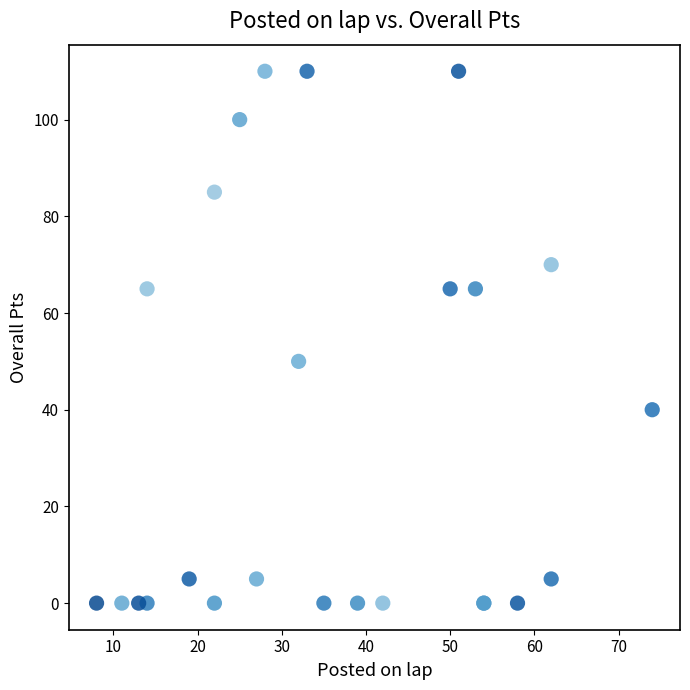

What Y value in the scatter plot is closest to 55?

50